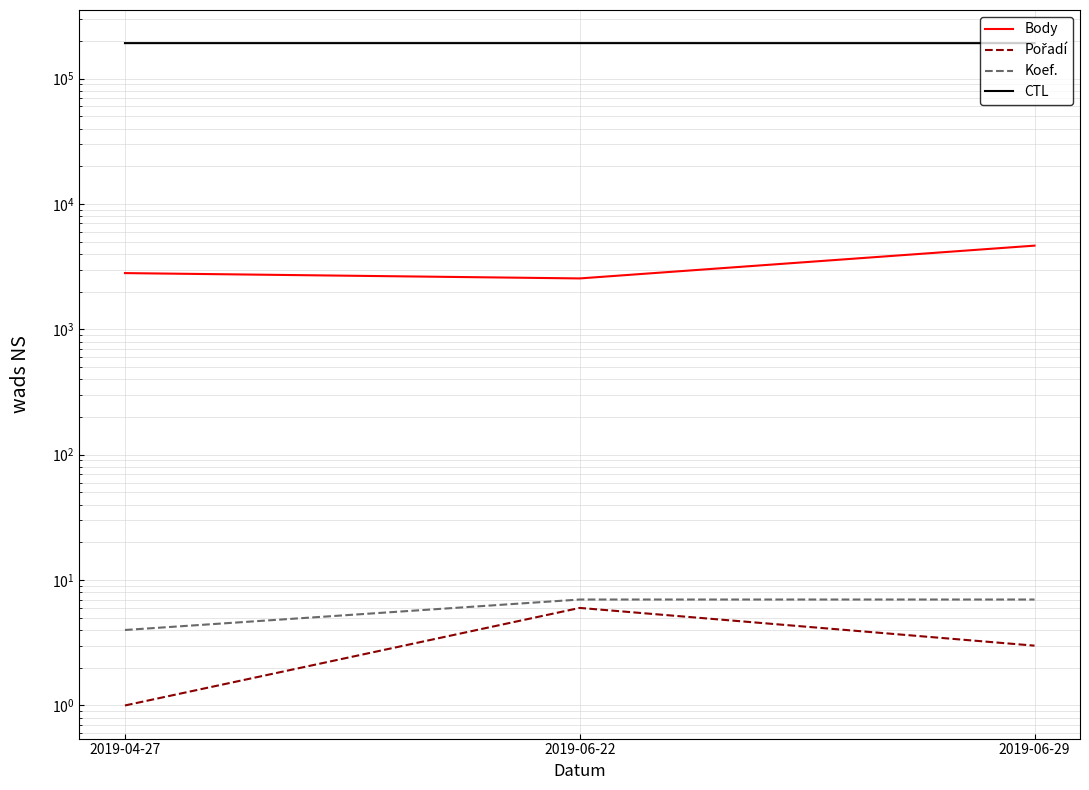

Which category has the lowest value in the Body series?

2019-06-22